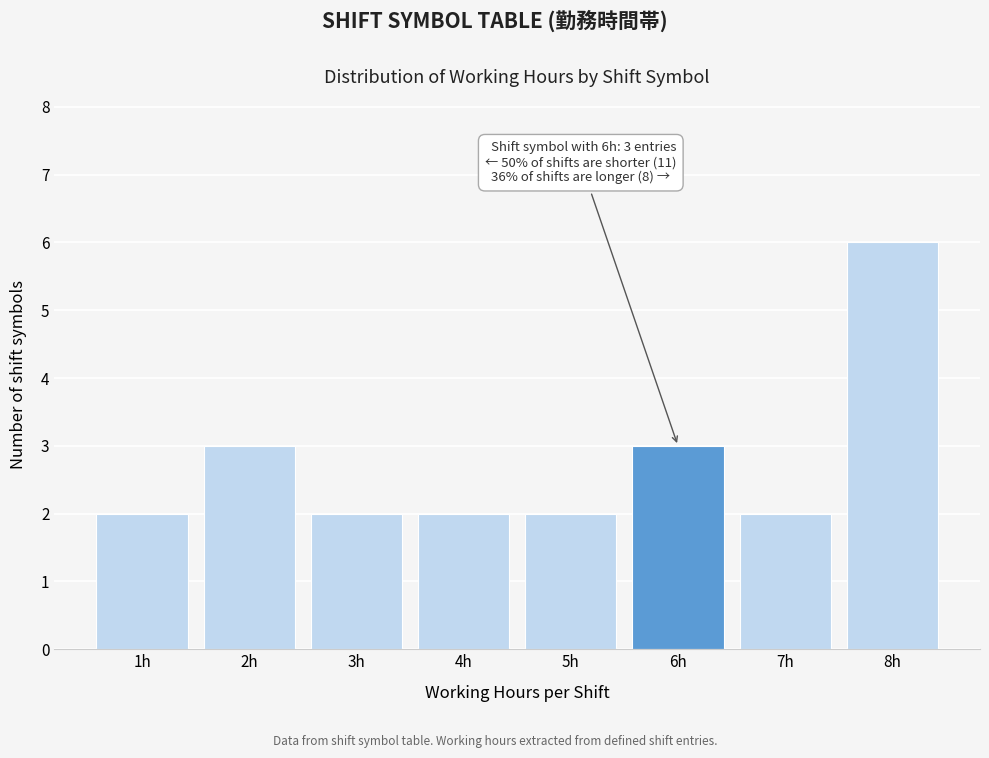

Reading left to right, extract all data points from this chart.

1h=2	2h=3	3h=2	4h=2	5h=2	6h=3	7h=2	8h=6